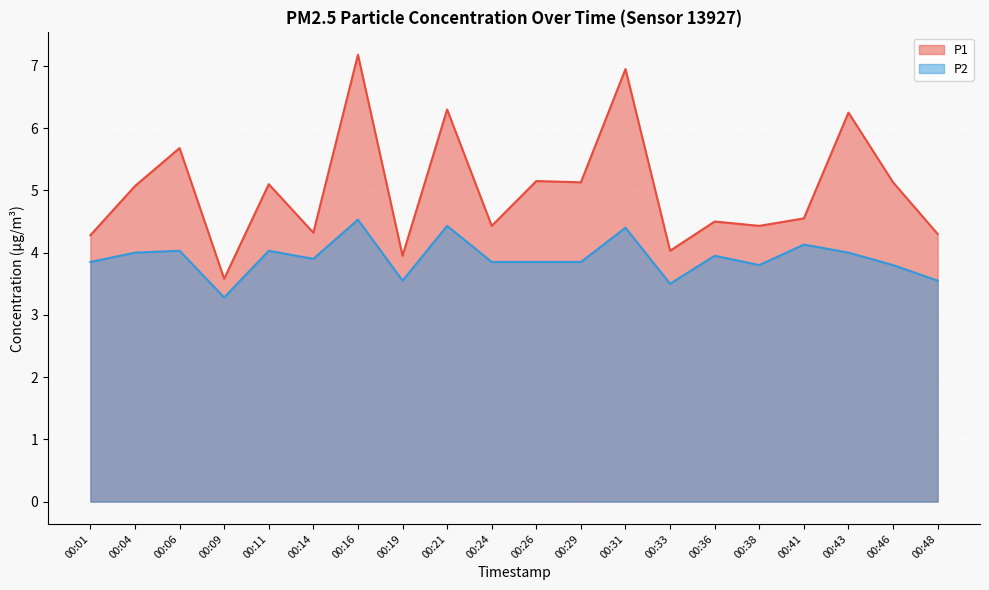

What are all the series names shown in the legend?

P1, P2